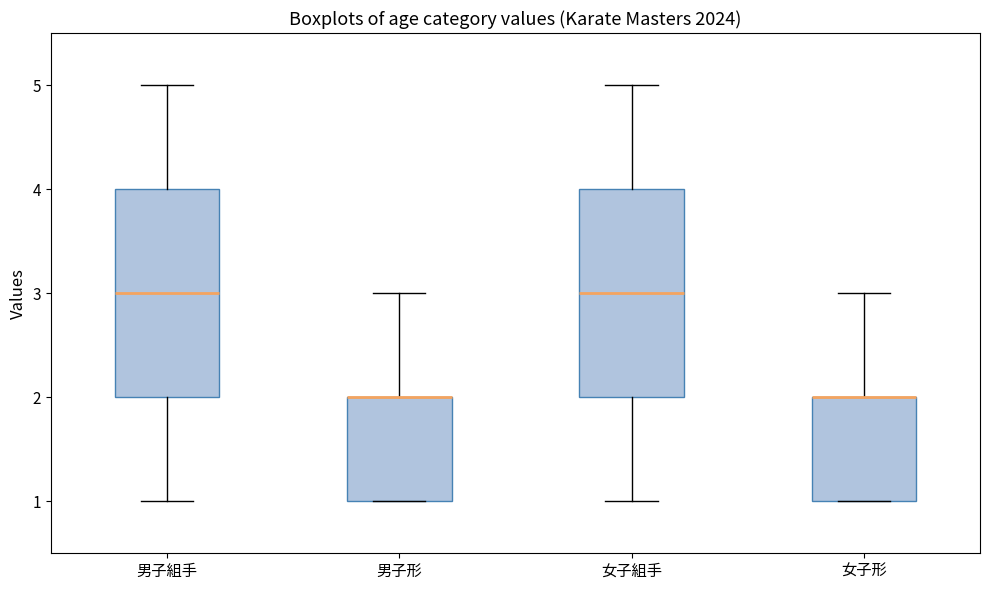

Reading left to right, transcribe this box plot: for each box, give where its median line is, the range the box spans, and where its two whiskers end, as read against the y-axis. The values are not printed on the chart, so give them approximately, as read against the axis.

男子組手: median 3, box 2 to 4, whiskers 1 to 5
男子形: median 2 (drawn on the box's upper edge), box 1 to 2, whiskers 1 to 3
女子組手: median 3, box 2 to 4, whiskers 1 to 5
女子形: median 2 (drawn on the box's upper edge), box 1 to 2, whiskers 1 to 3